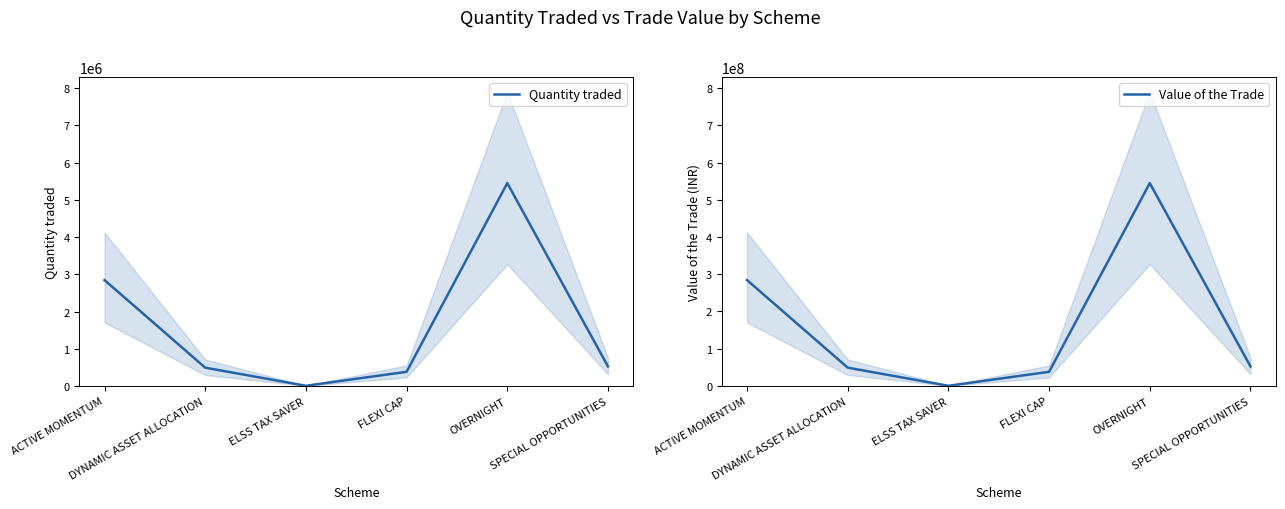

Does the chart have visible grid lines?

No